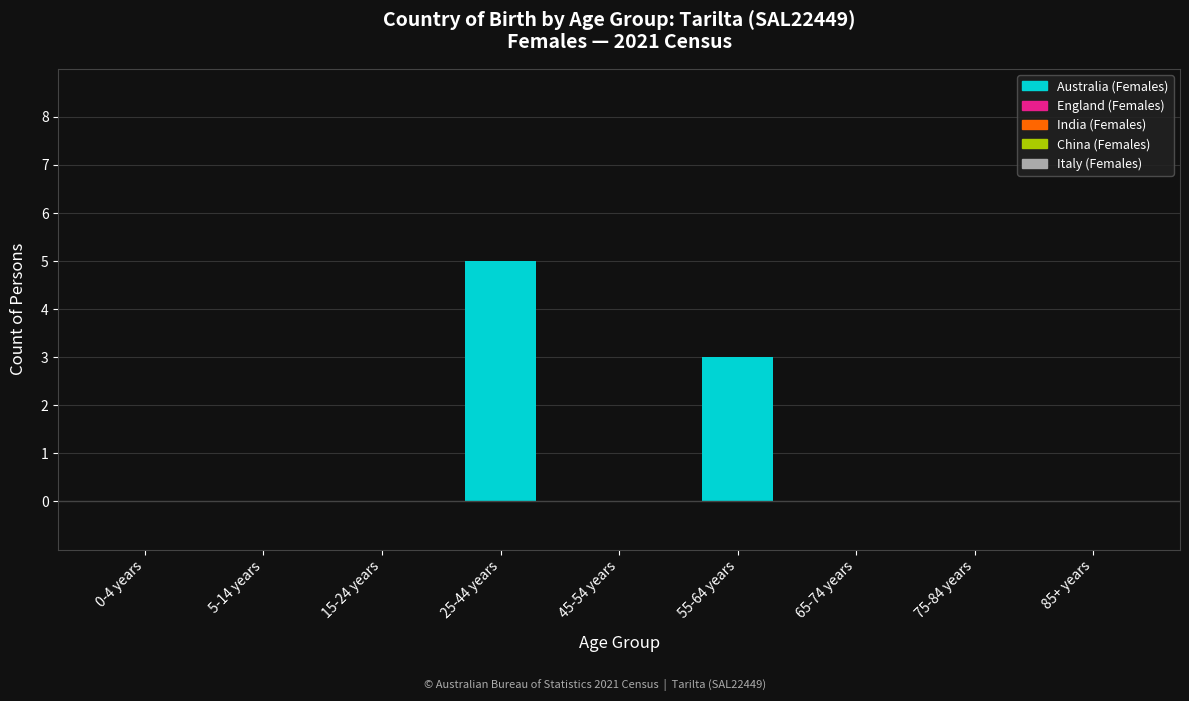

At which label is the value closest to 2?

55-64 years